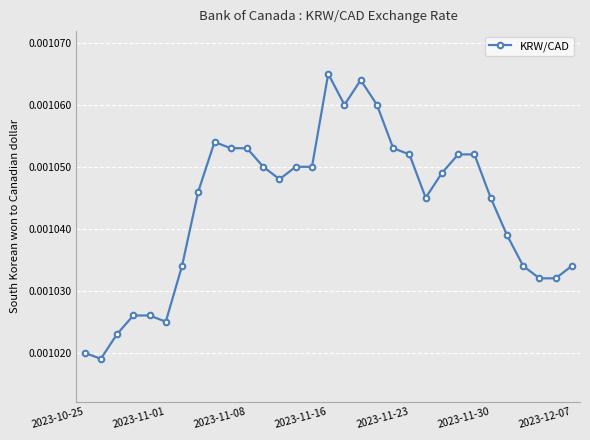

True or false: the data has more than 2 interior local peaks.

True